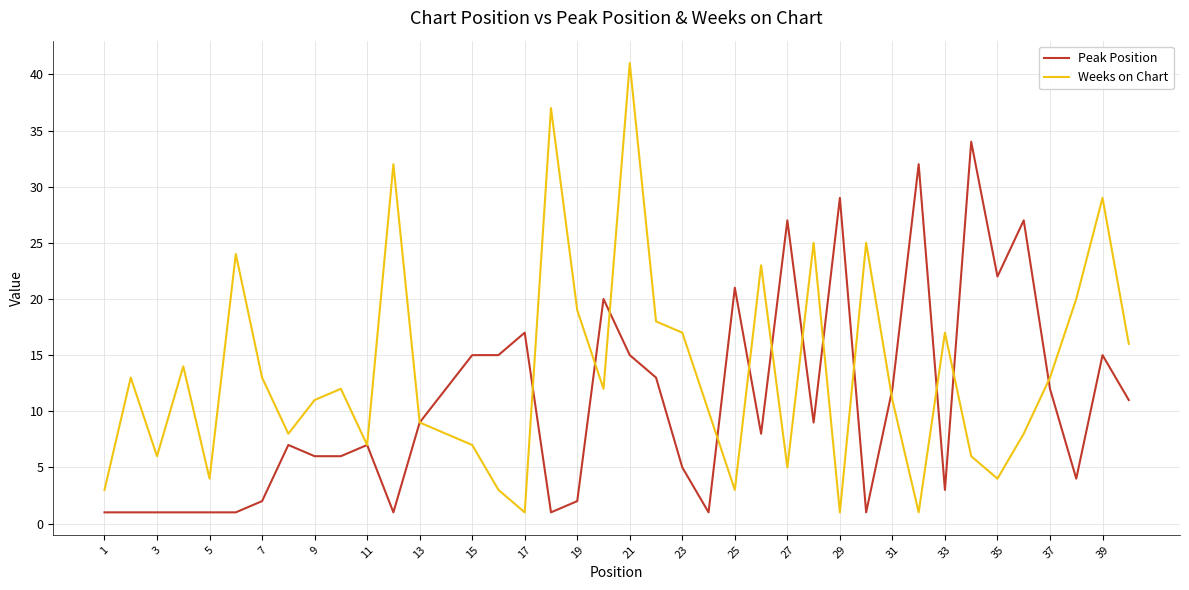

Which series has the largest total across all categories?

Weeks on Chart